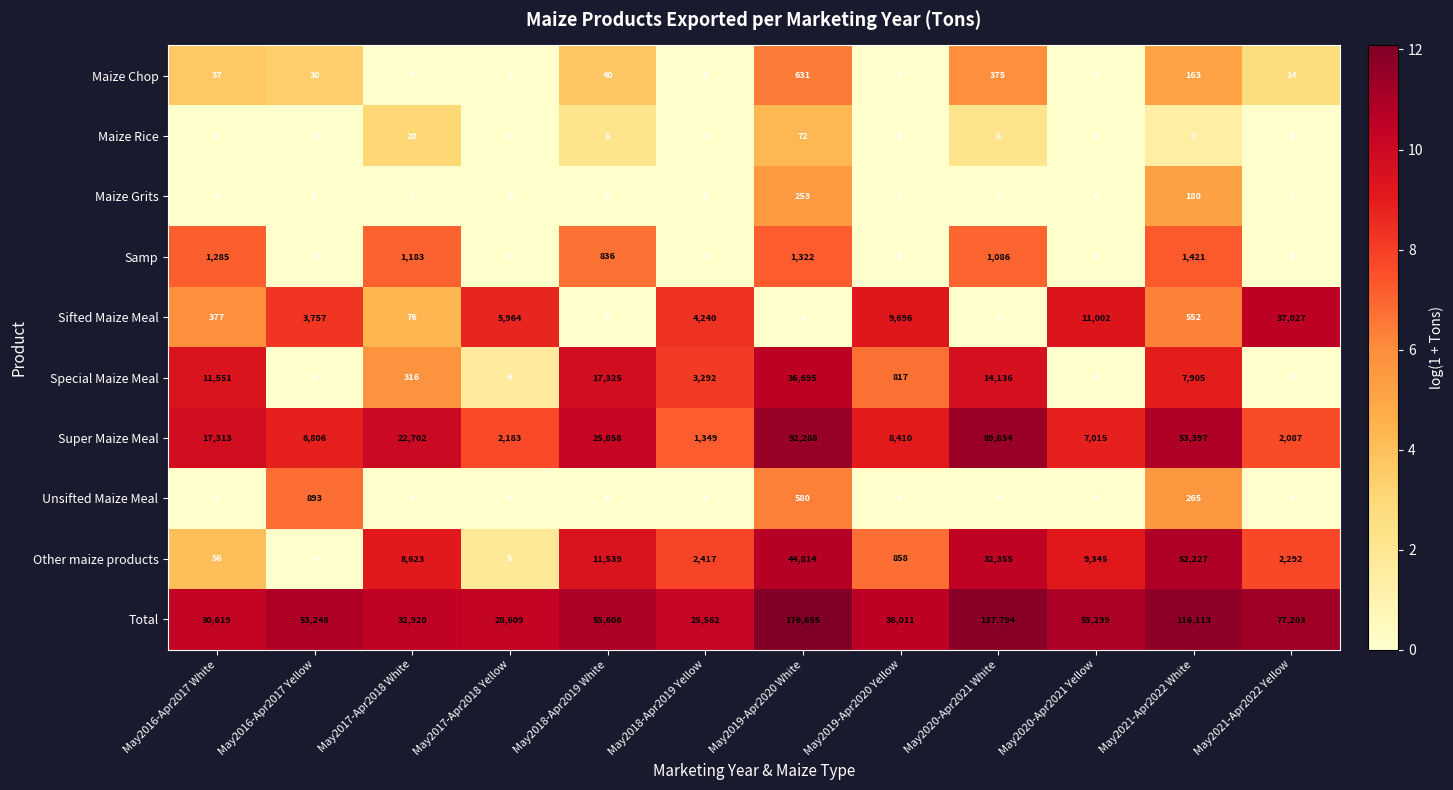

What is the total value across all series at May2017-Apr2018 Yellow?

36765